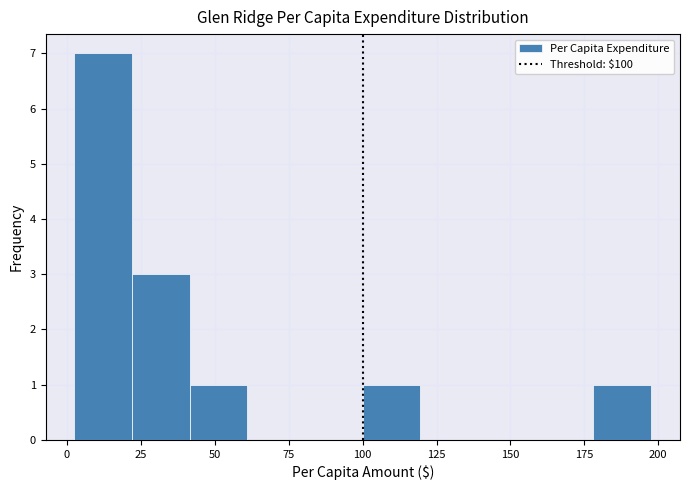

Around what value on the x-axis is the tallest bar? Give the approximate position of its centre, as read against the axis.

10